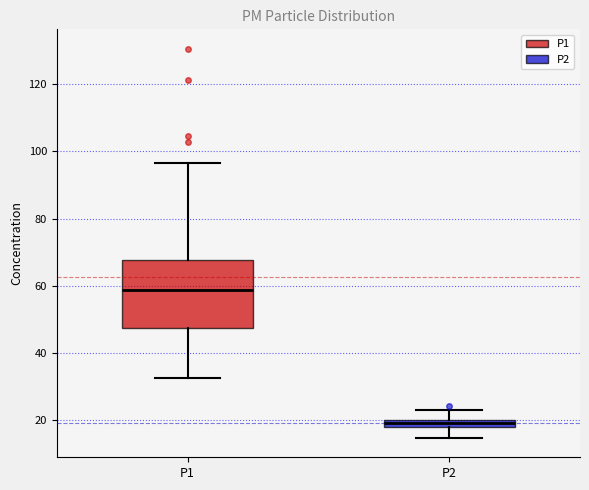

Which box's median line is the lowest?

P2